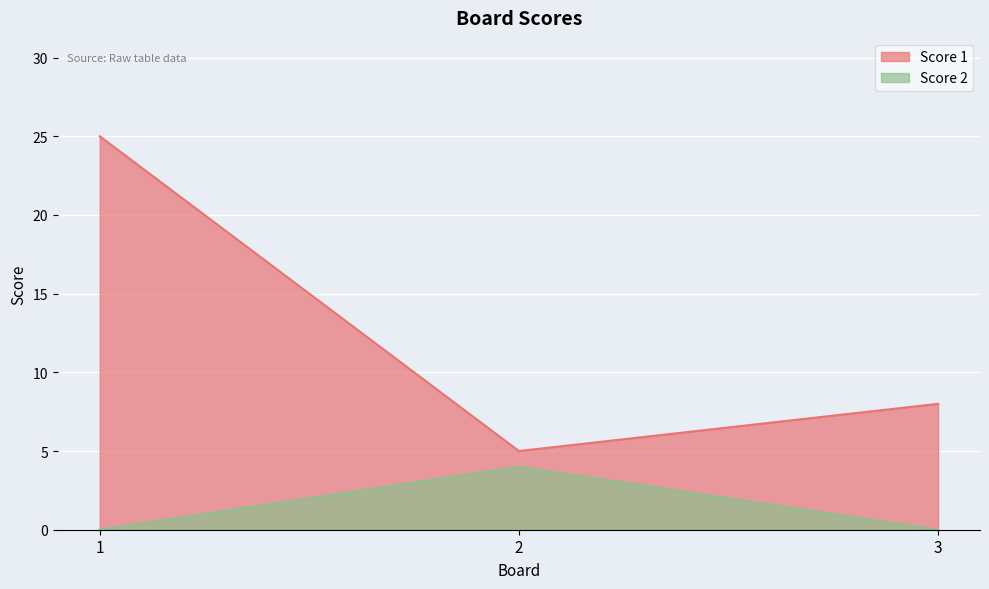

True or false: Score 2 has a value of 6 at 2.

False